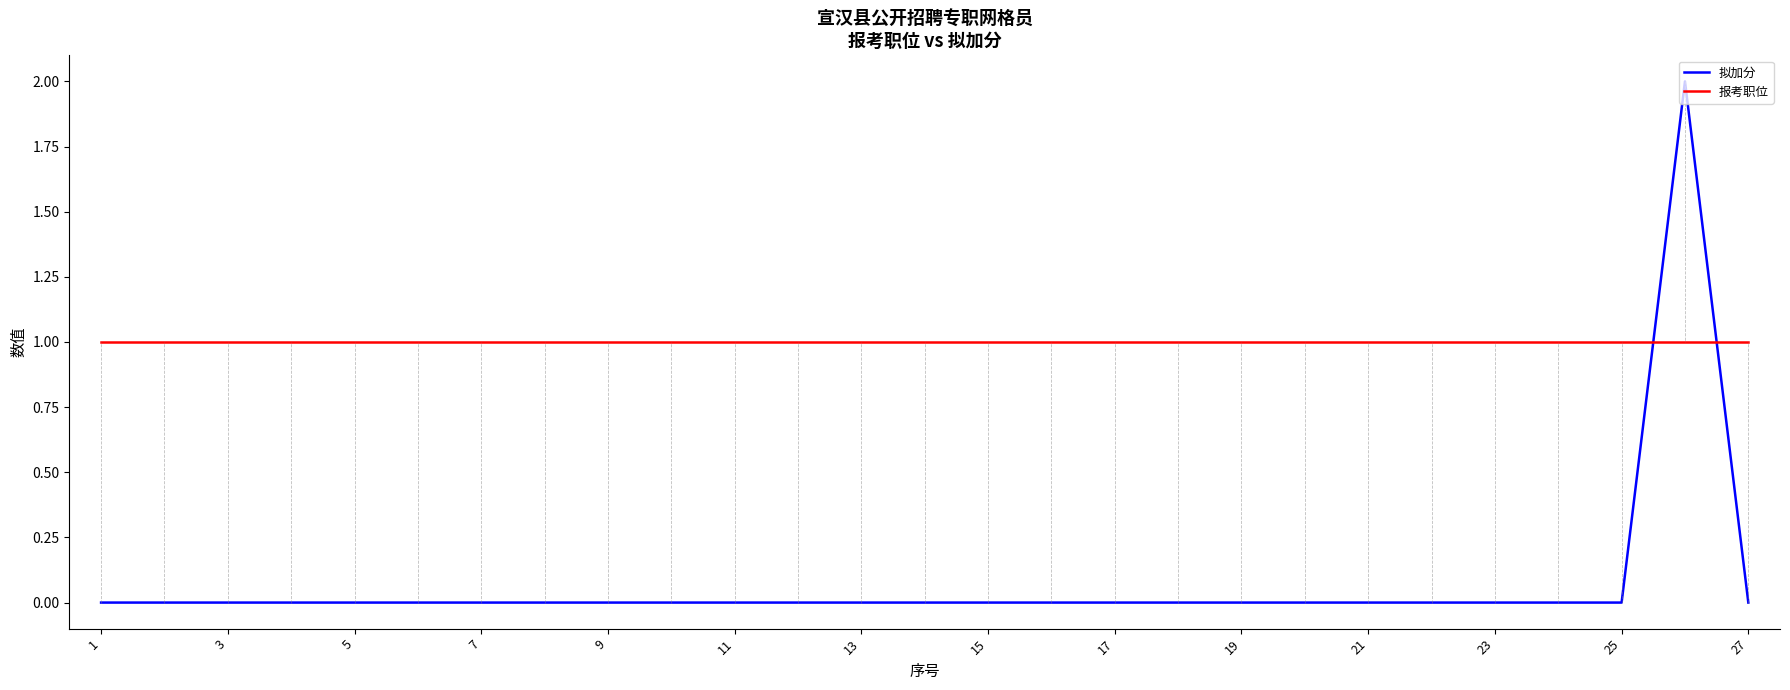

How many times do 报考职位 and 拟加分 cross each other?

2